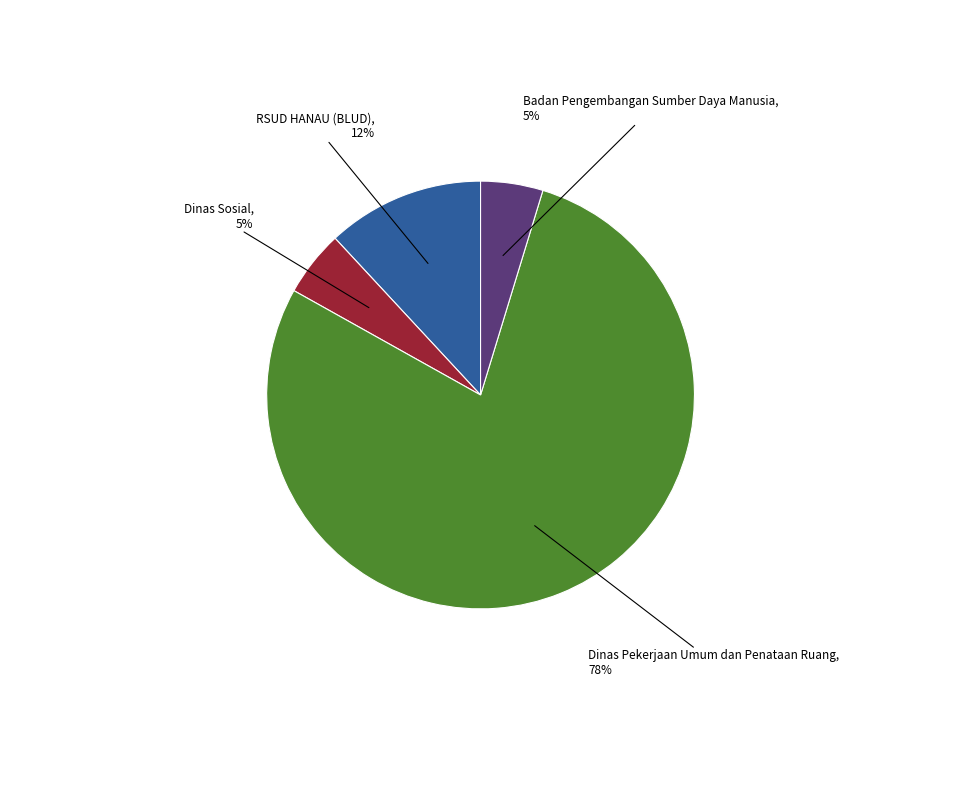

Is there any slice that represents more than half of the pie?

Yes